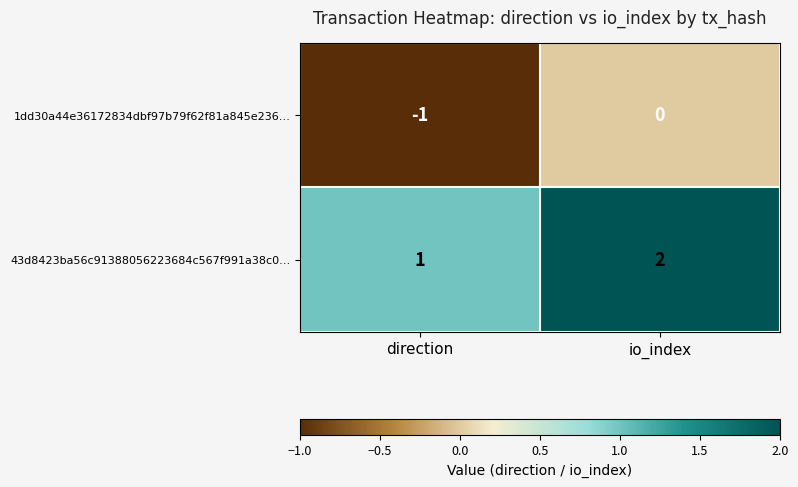

The value of 1dd30a44e36172834dbf97b79f62f81a845e236… at direction is -1. True or false?

True